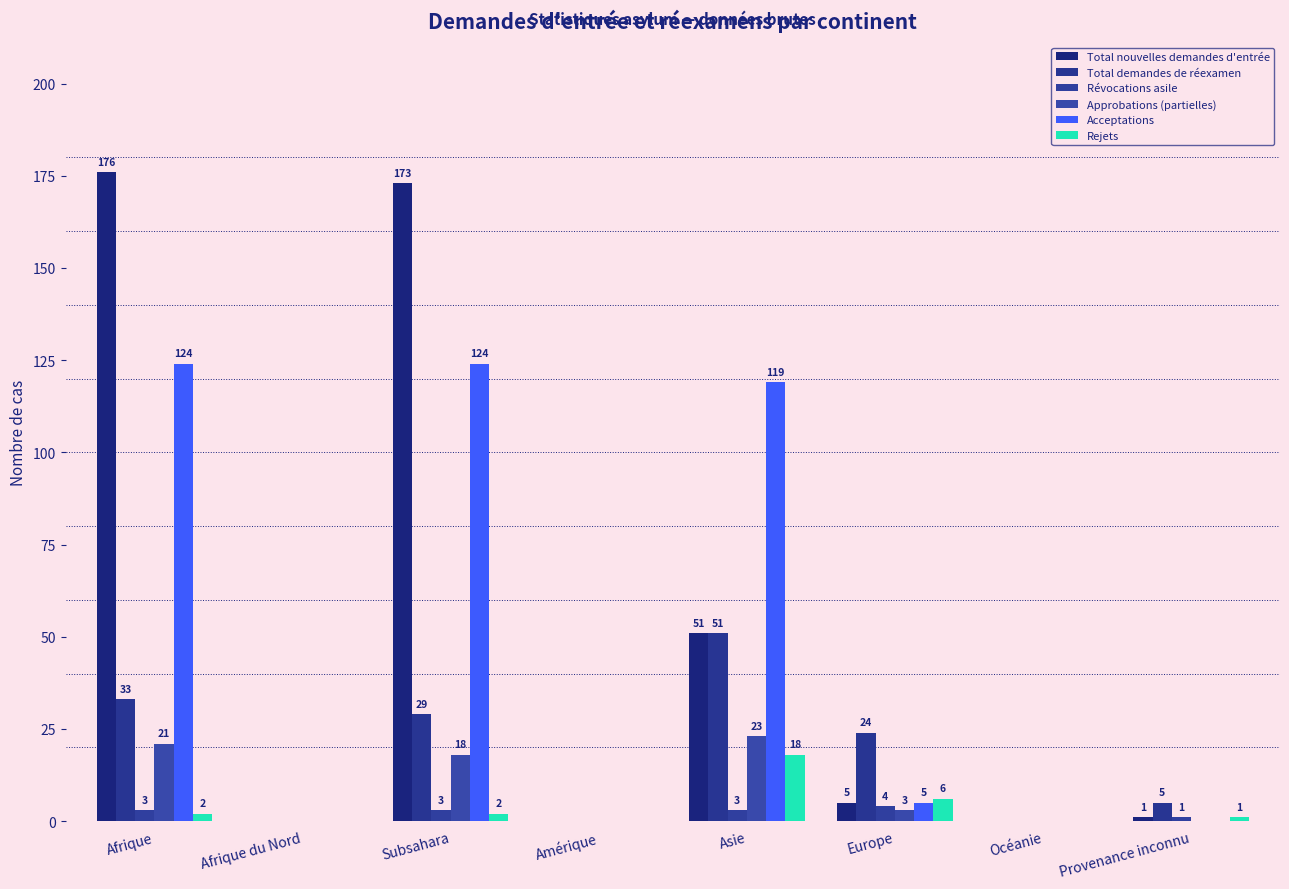

What is the label of the 7th bar from the right?

Afrique du Nord